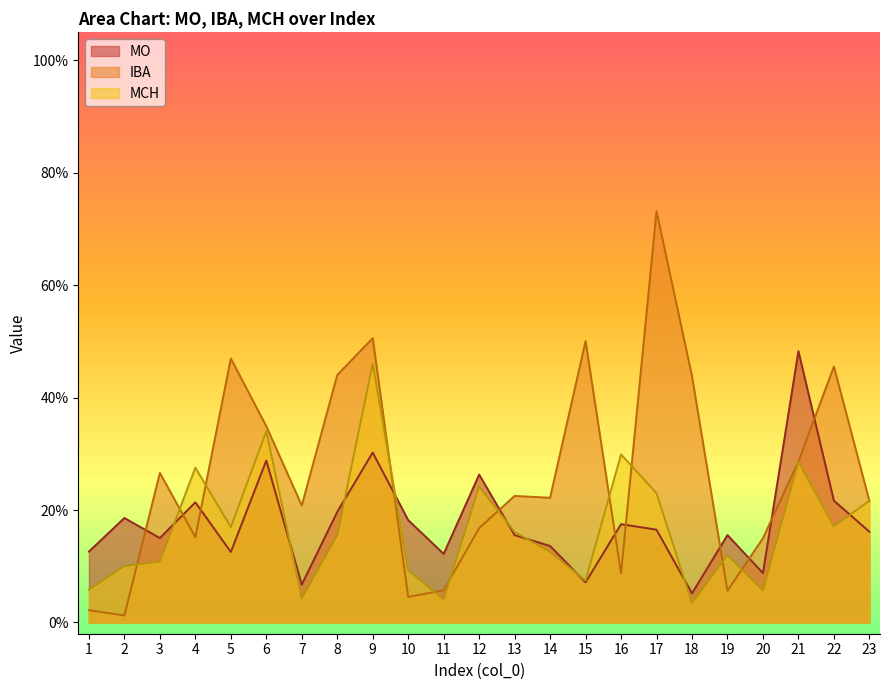

After their last crossing, which series has the higher values: MO or MCH?

MCH